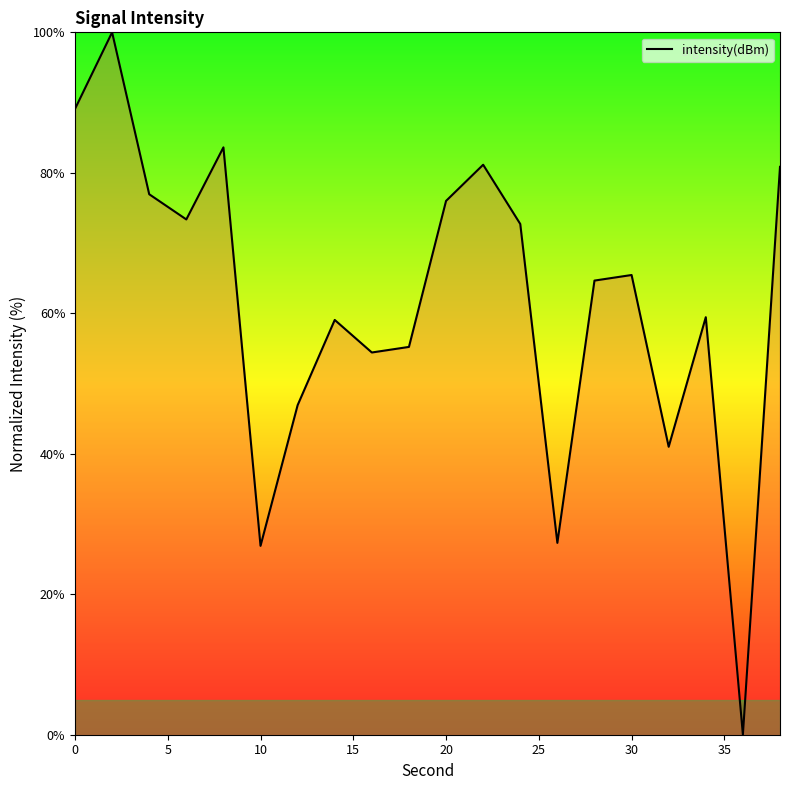

What is the greatest value displayed?

100.0